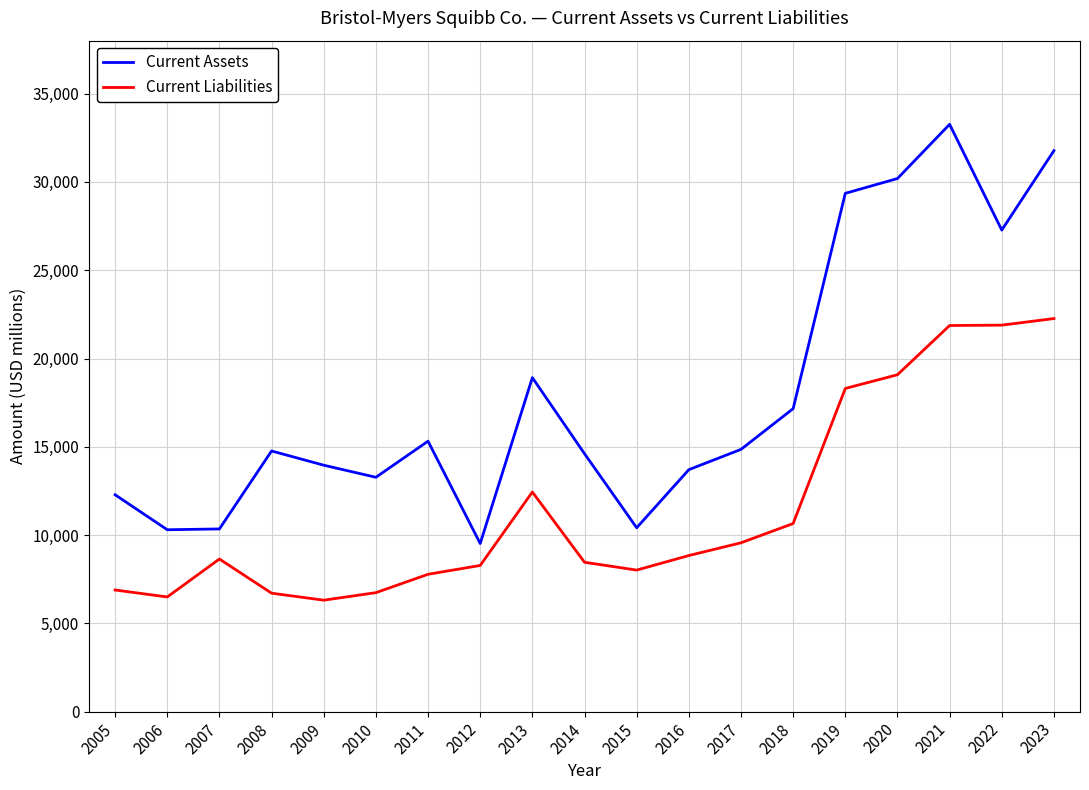

The value of Current Liabilities at 2016 is 8841. True or false?

True